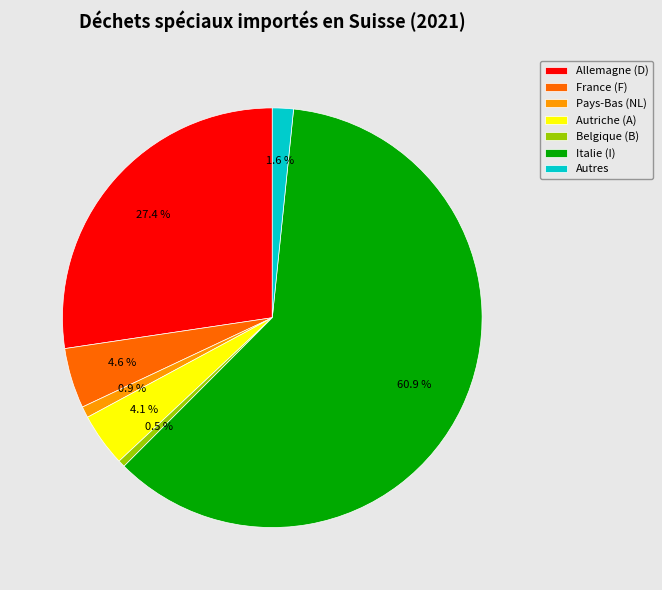

Combined, do Italie (I) and Belgique (B) account for over 50%?

Yes